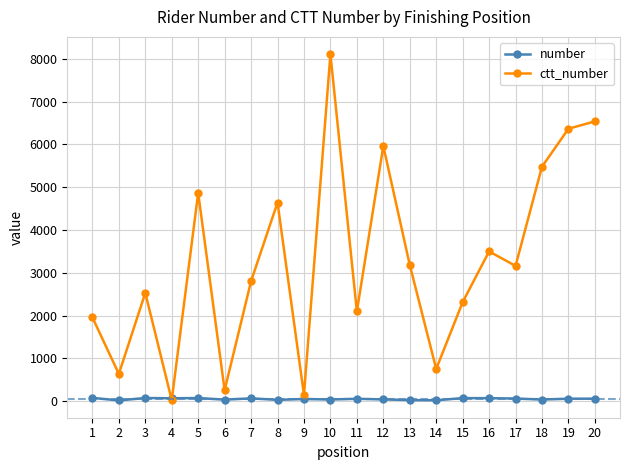

Which series changed the most between 9 and 18?

ctt_number